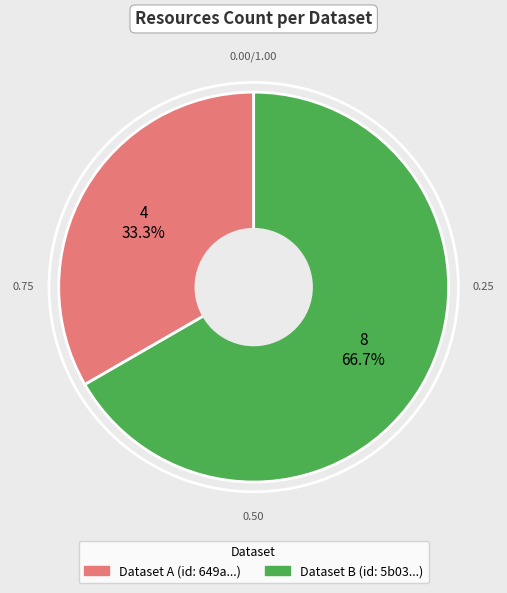

Does any single category account for the majority?

Yes